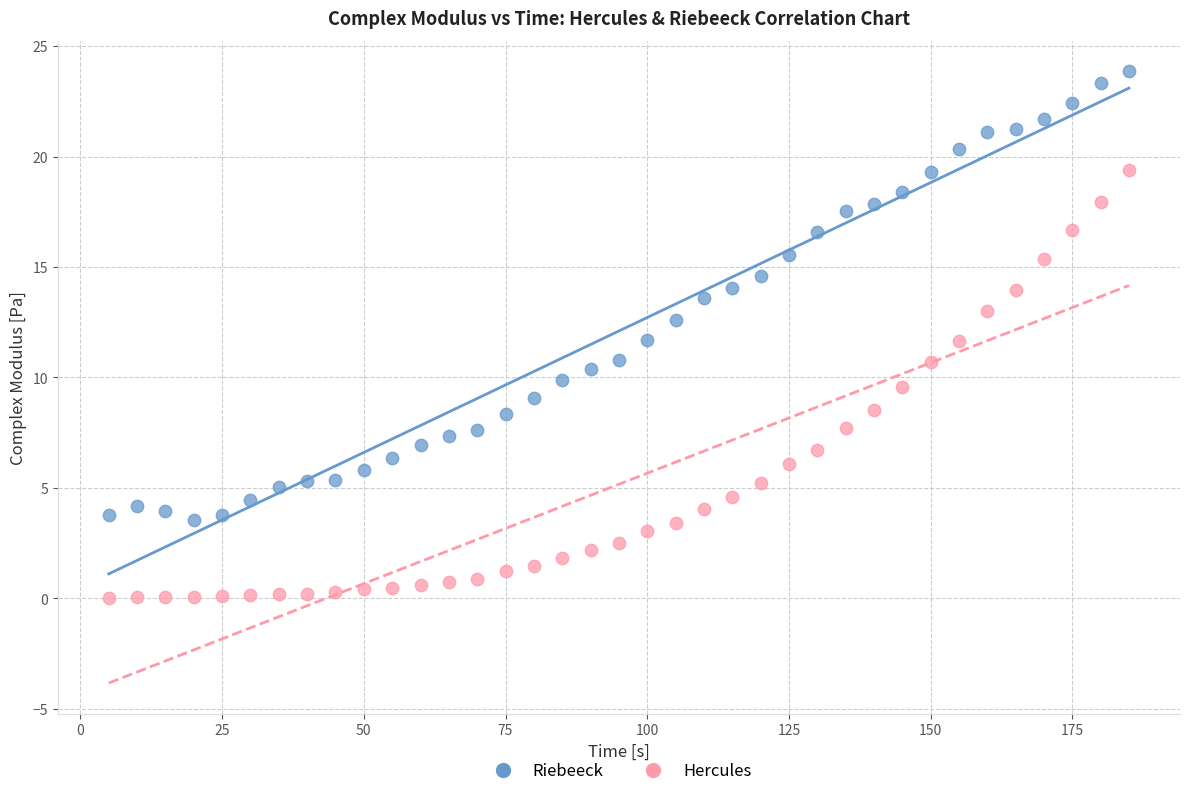

Which series has the largest Y range (max minus min)?

Riebeeck